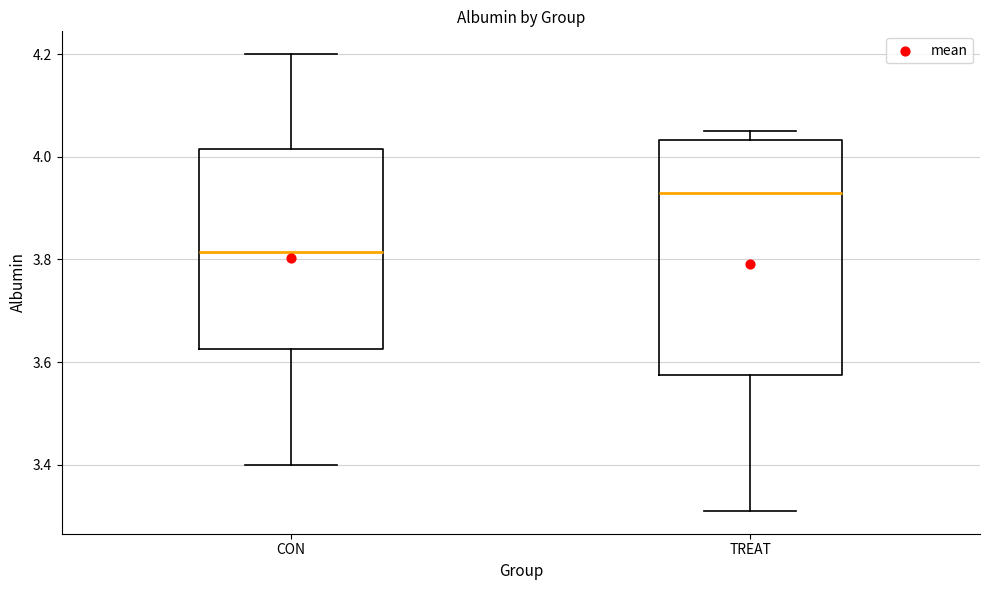

Which box has the lowest median line?

CON